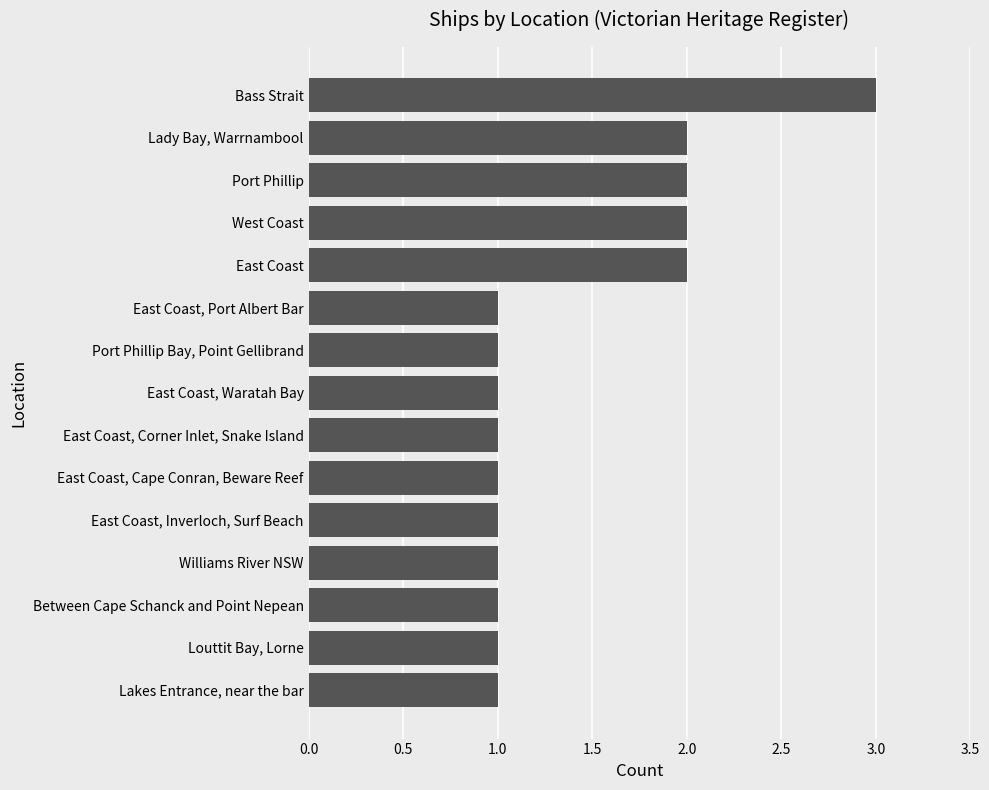

What is the greatest value displayed?

3